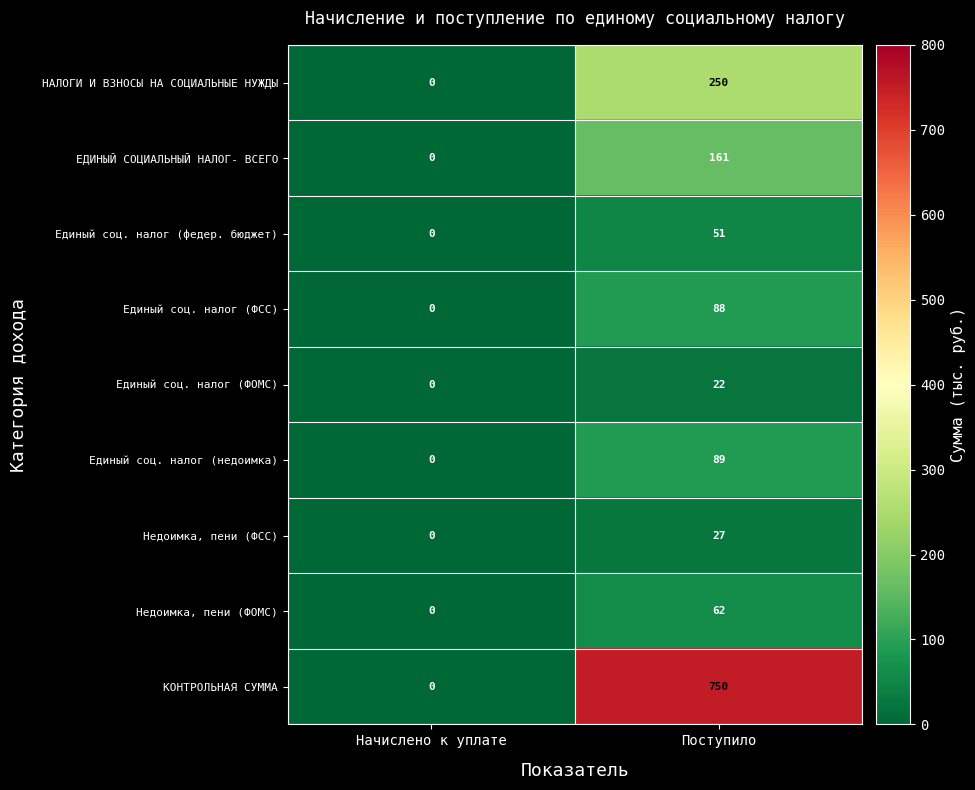

What is the difference between the highest and lowest values at Поступило?

728